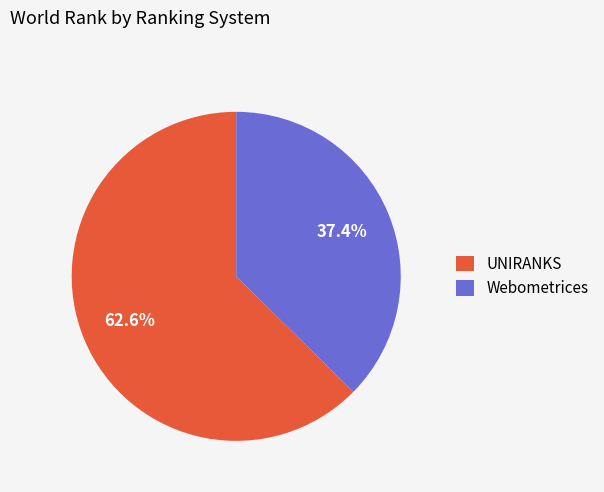

Is there a majority slice in this chart?

Yes